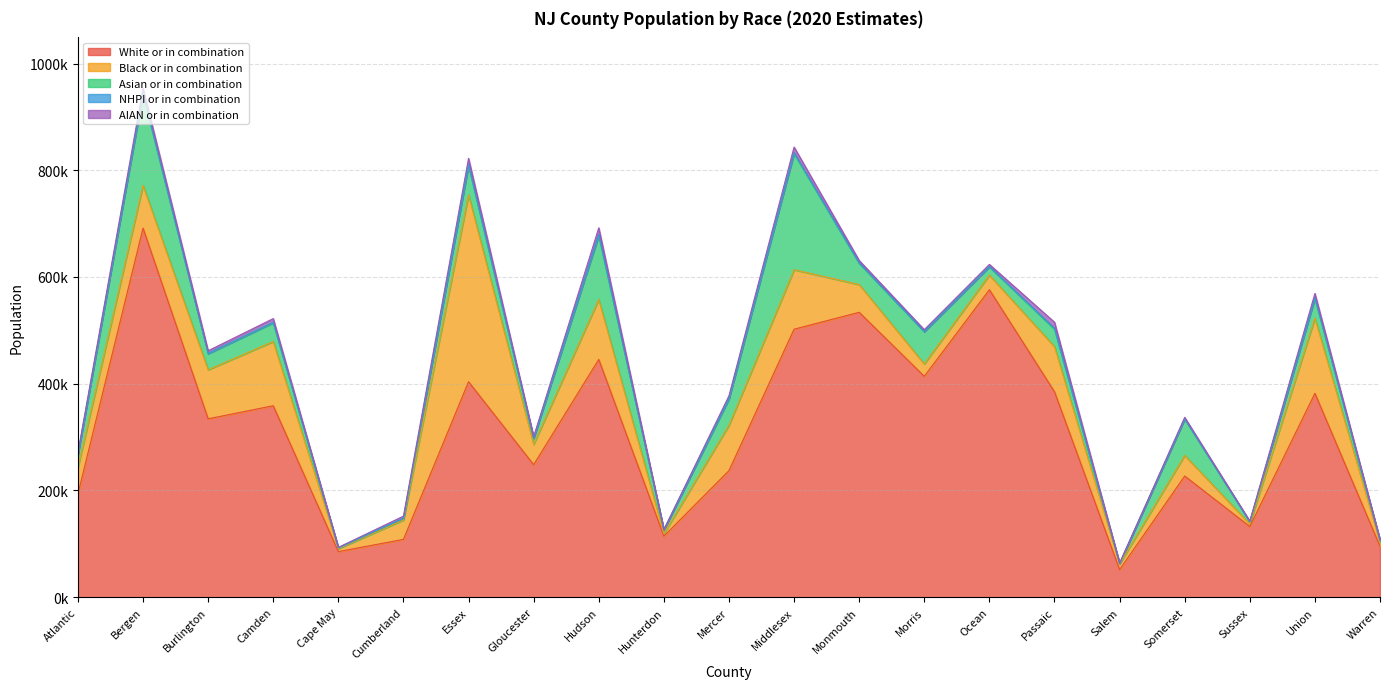

Where is AIAN or in combination nearest to the value 6623?

Camden